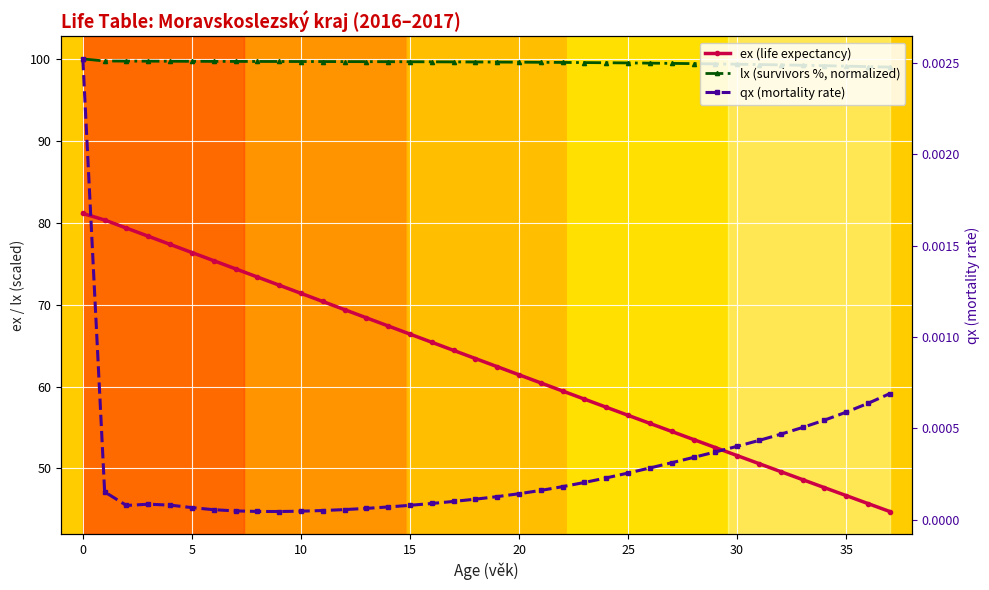

What is the label of the 11th point from the left?

10